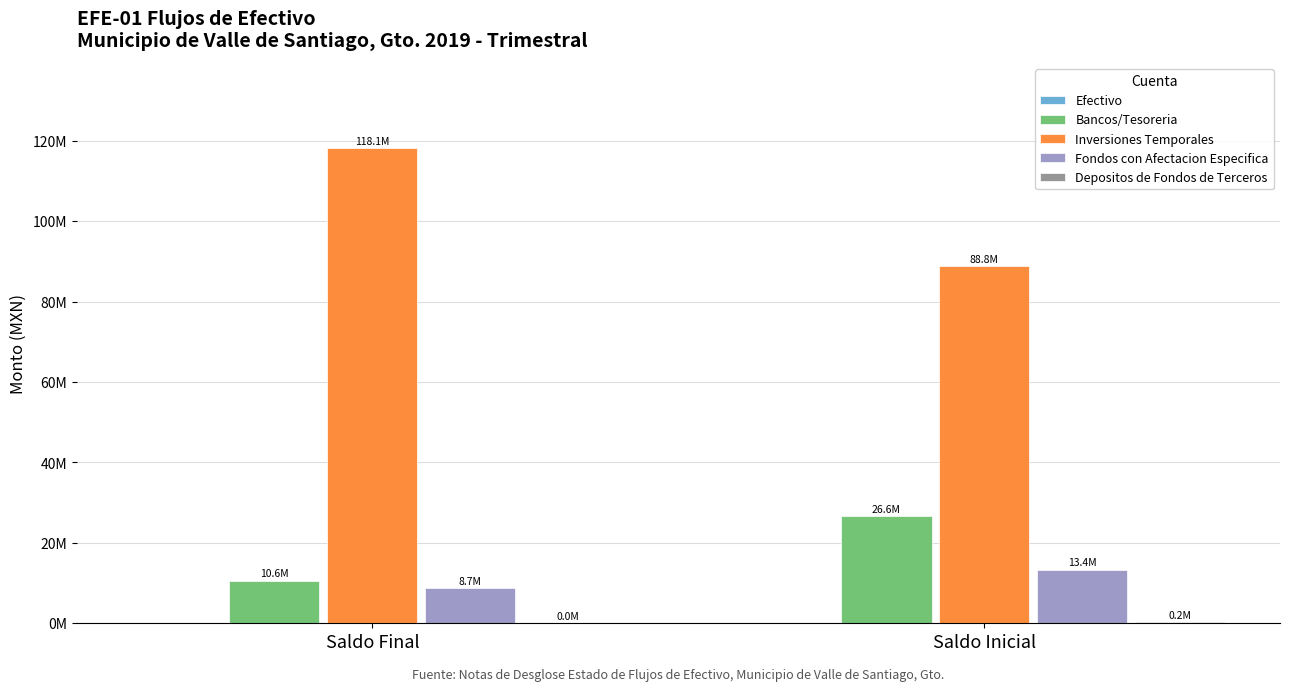

What is the difference between the Inversiones Temporales values at Saldo Final and Saldo Inicial?

29300643.7